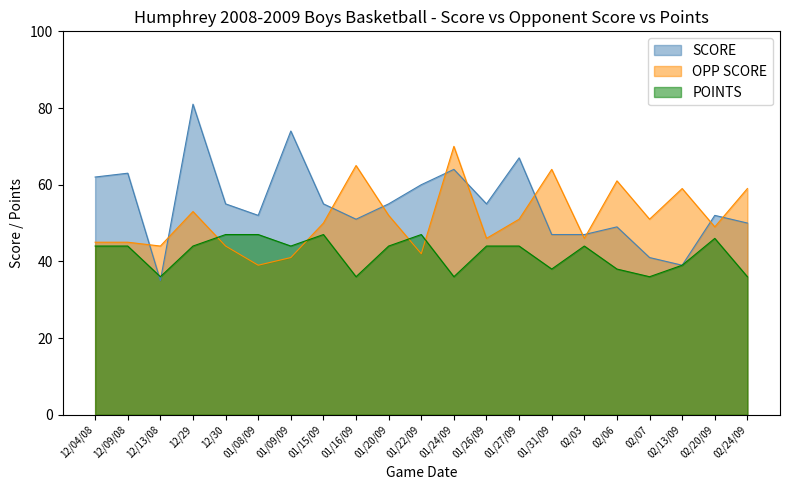

What is the difference between the second highest and second lowest values in the SCORE series?

35